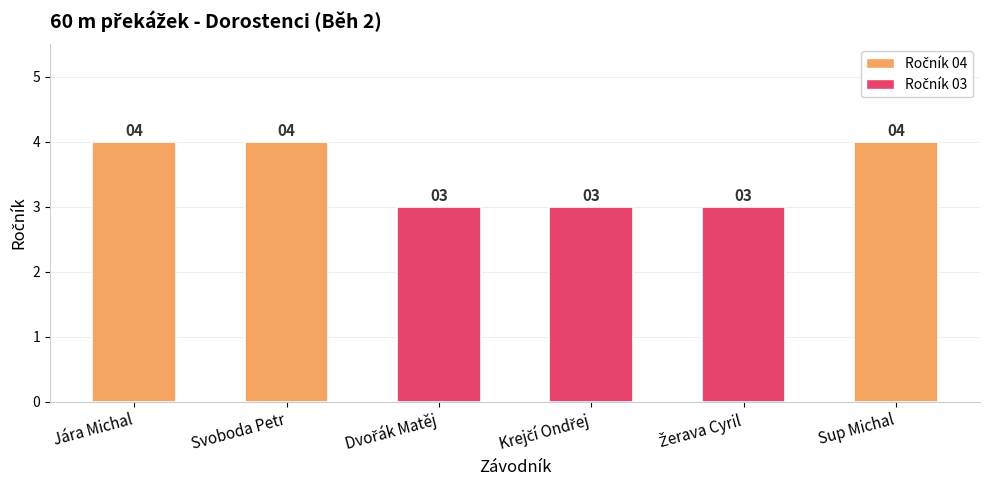

Are the bars horizontal?

No